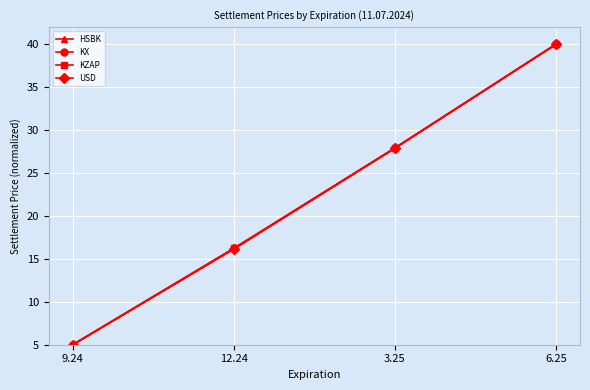

Rank the categories by KX value from highest to lowest.

6.25, 3.25, 12.24, 9.24